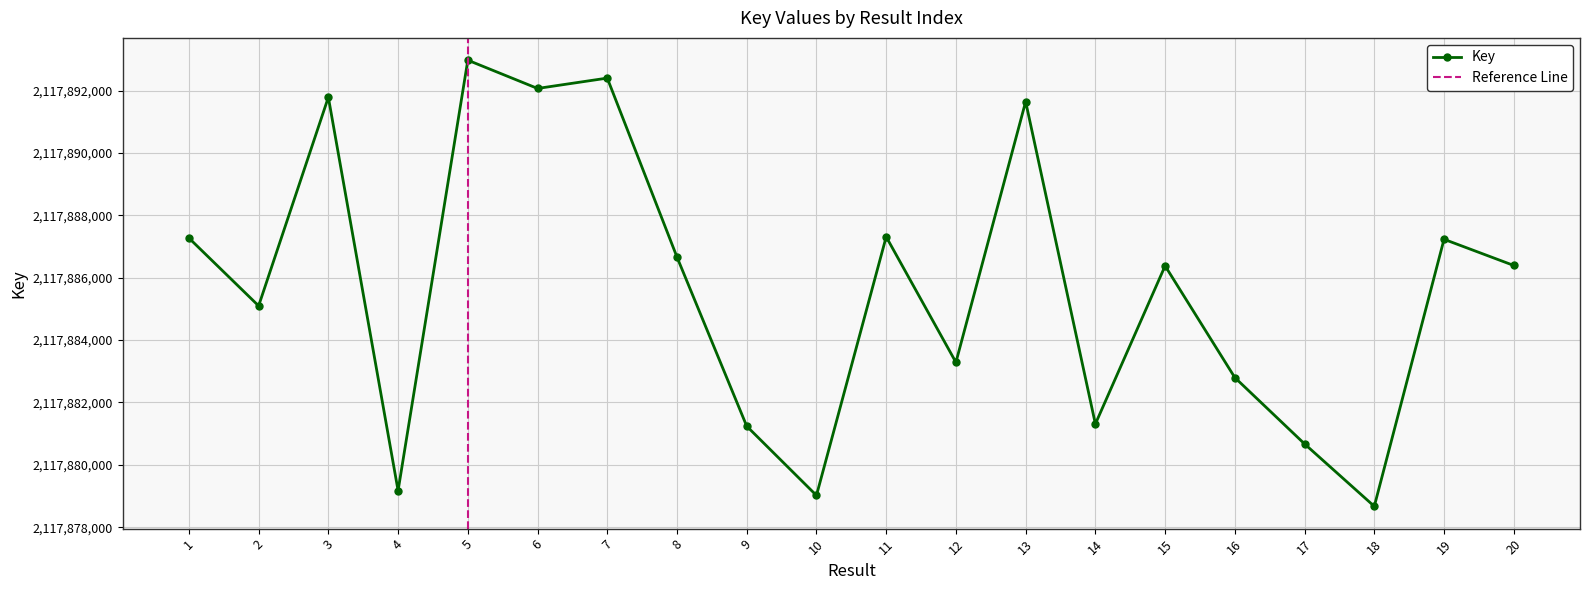

How many points are higher than both their immediate neighbors (excluding endpoints)?

7